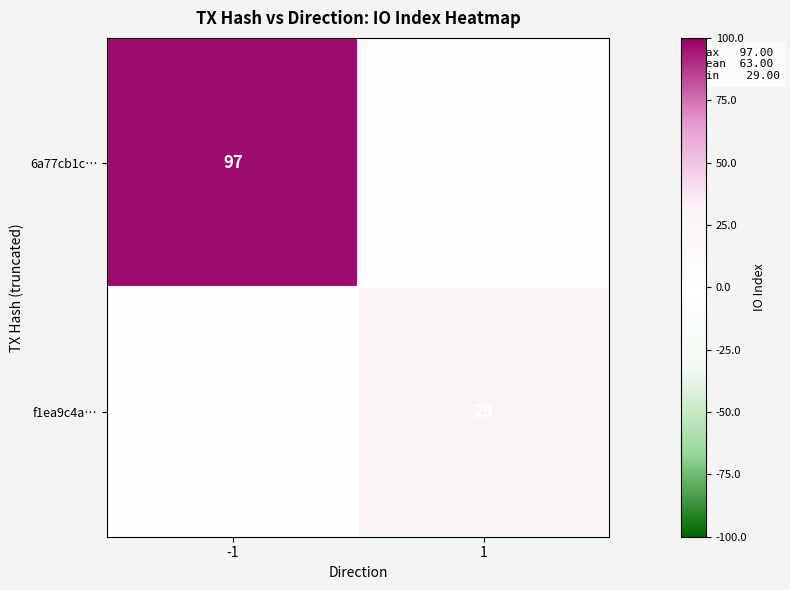

The value of 6a77cb1c… at -1 is 49. True or false?

False